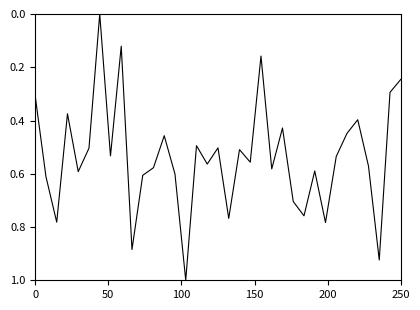

What is the maximum value shown in the chart?

1.0